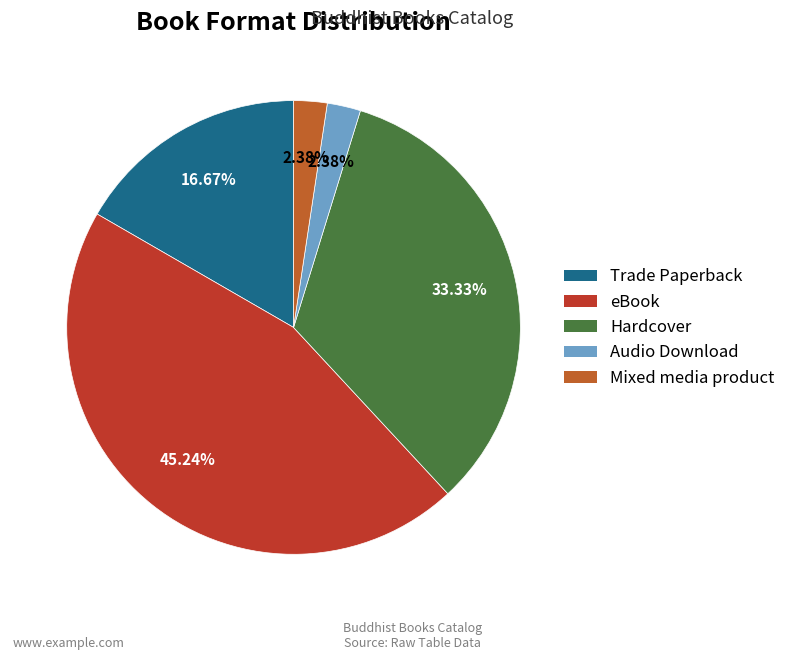

Which category has the biggest portion of the pie?

eBook